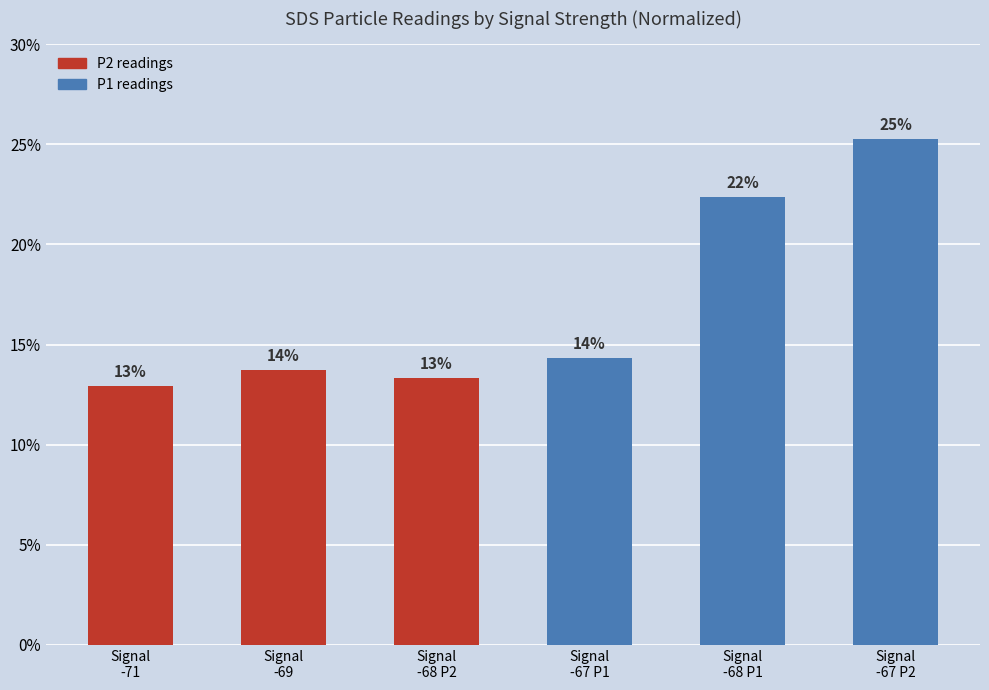

What is the label of the 5th bar from the left?

Signal
-68 P1